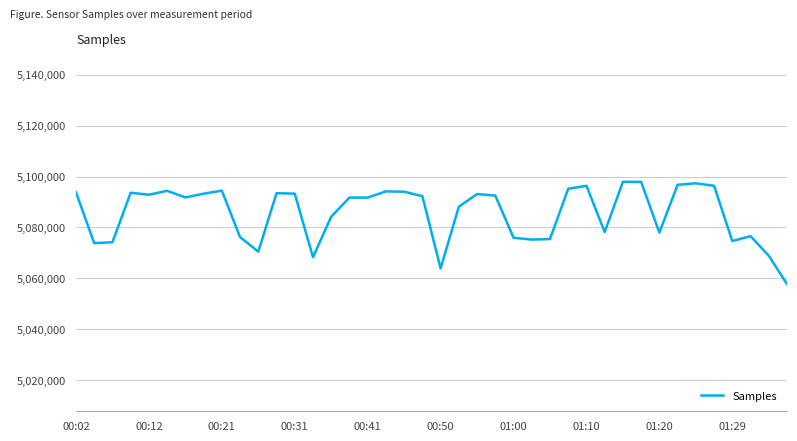

What is the difference between the maximum and minimum values?

40224